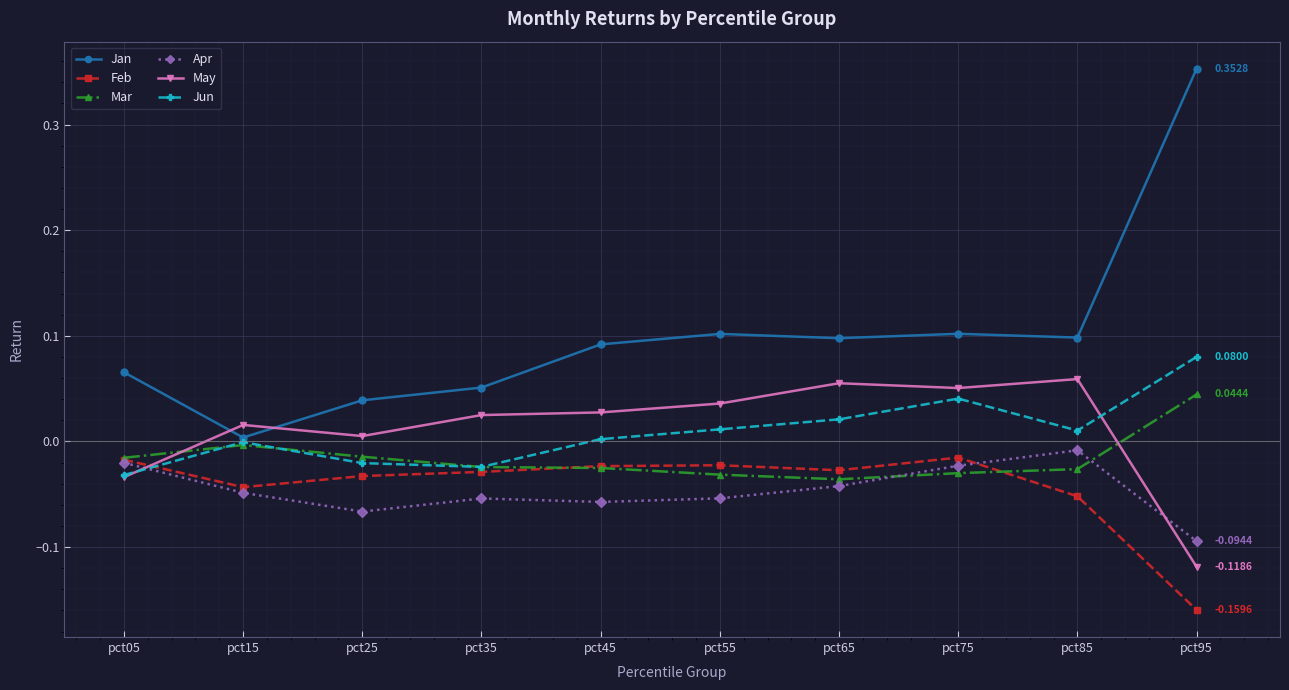

Which series has the largest total across all categories?

Jan